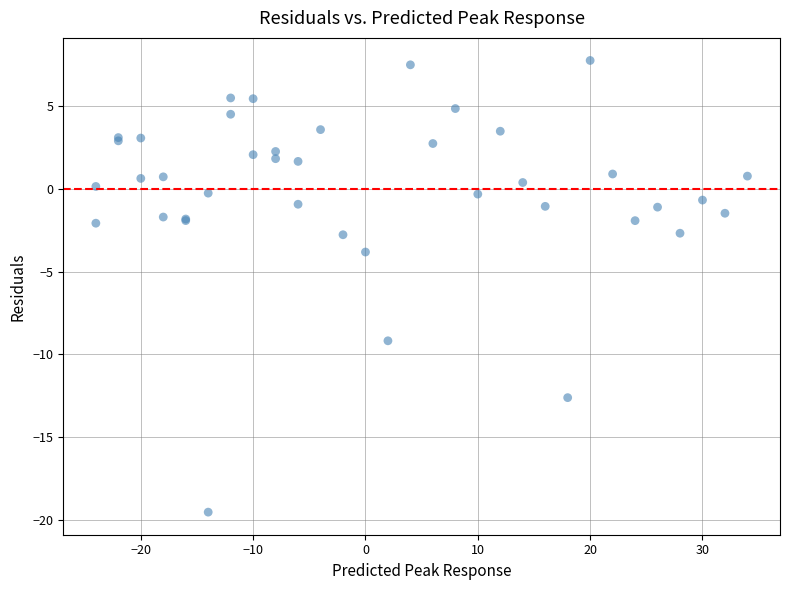

What Y value in the scatter plot is closest to -5?

-3.8